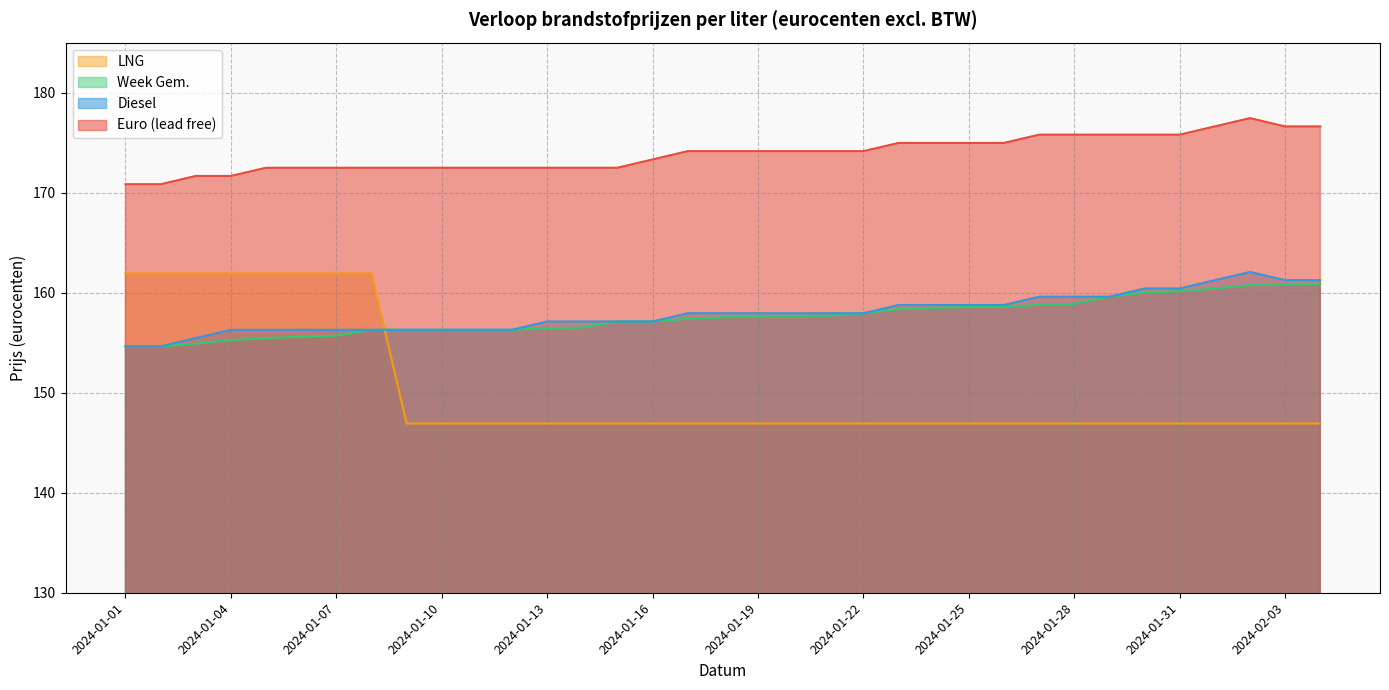

Which series has the largest total across all categories?

Euro (lead free)